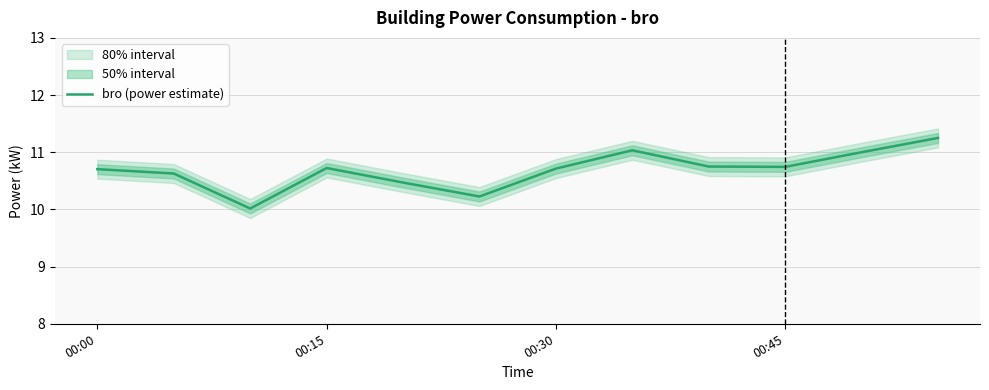

What is the sum of all values?

128.3